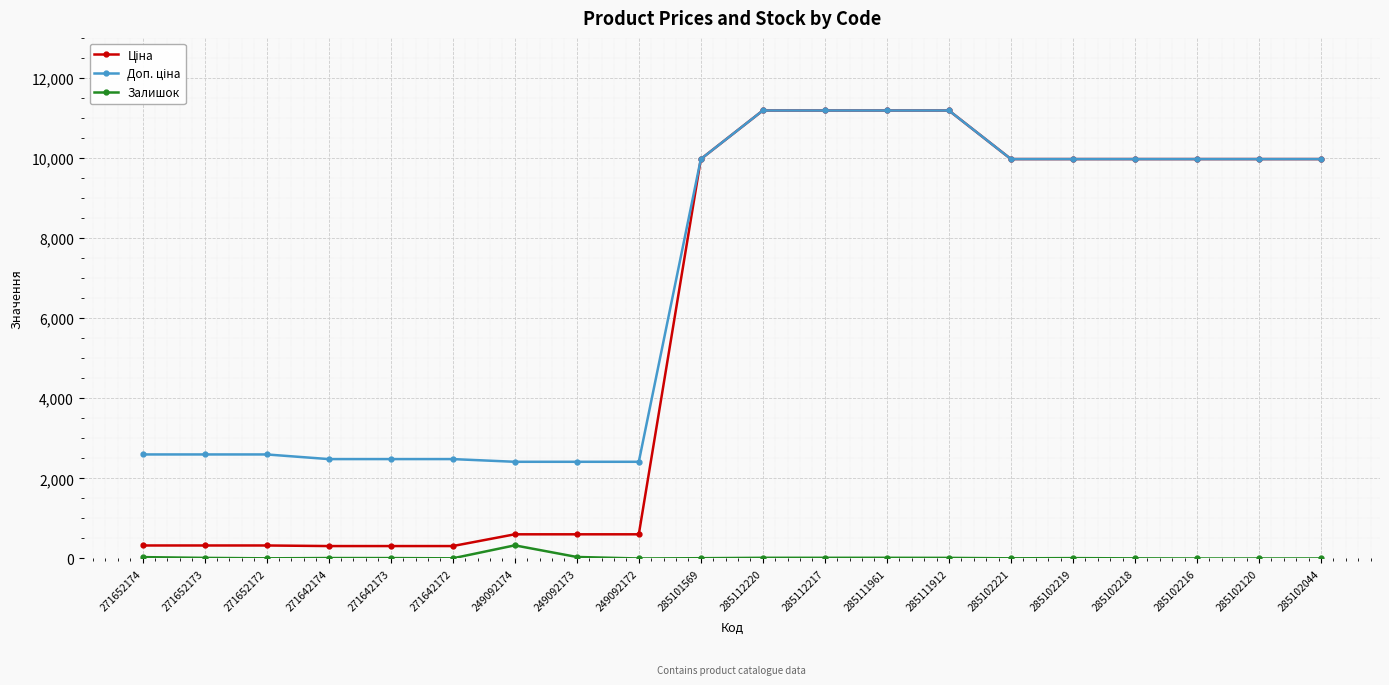

What is the label of the 18th point from the right?

271652172